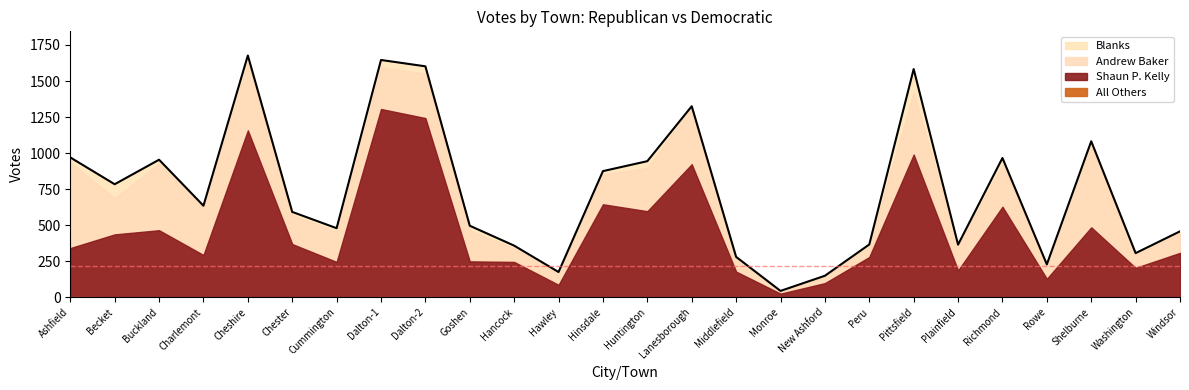

What are all the series names shown in the legend?

Shaun P. Kelly, Andrew Baker, Blanks, All Others